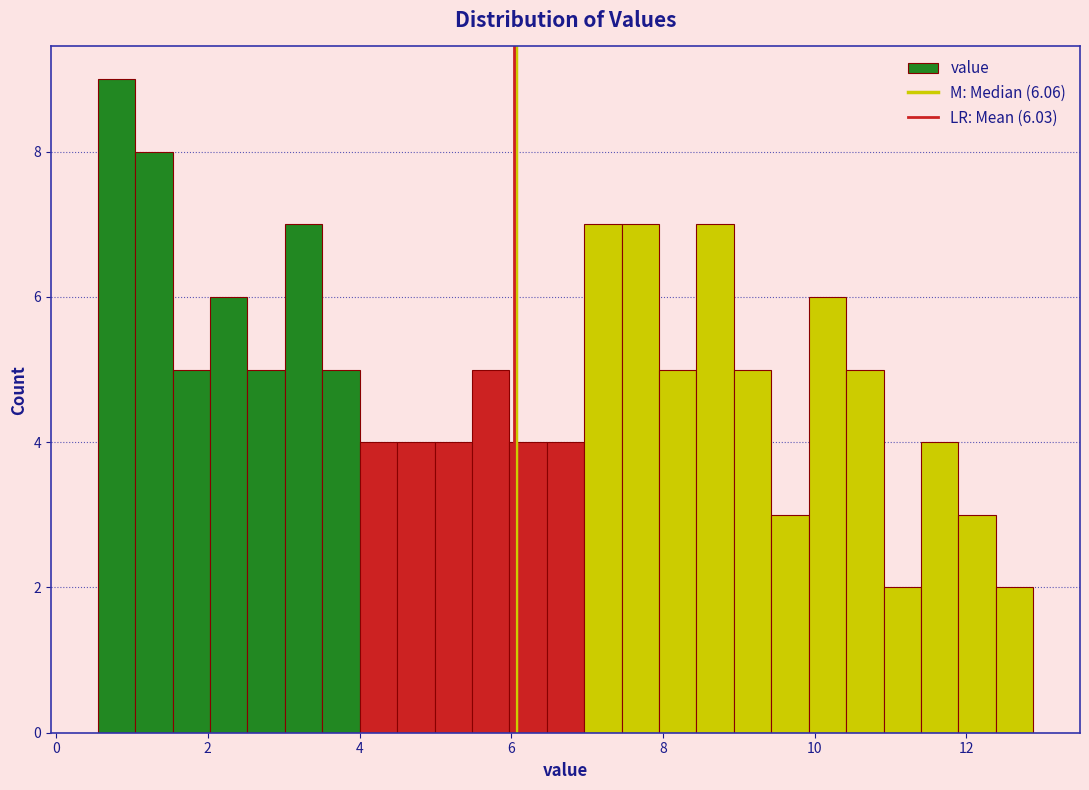

Around what value on the x-axis is the tallest bar? Give the approximate position of its centre, as read against the axis.

0.8